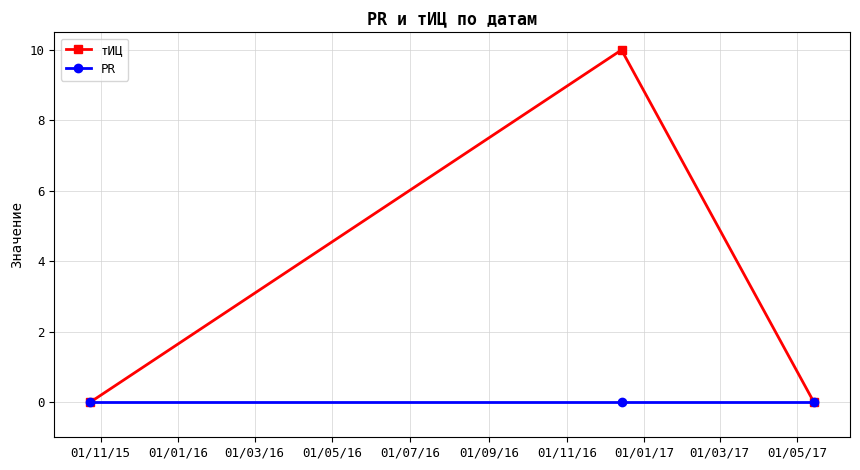

What is the maximum value shown in the chart?

10